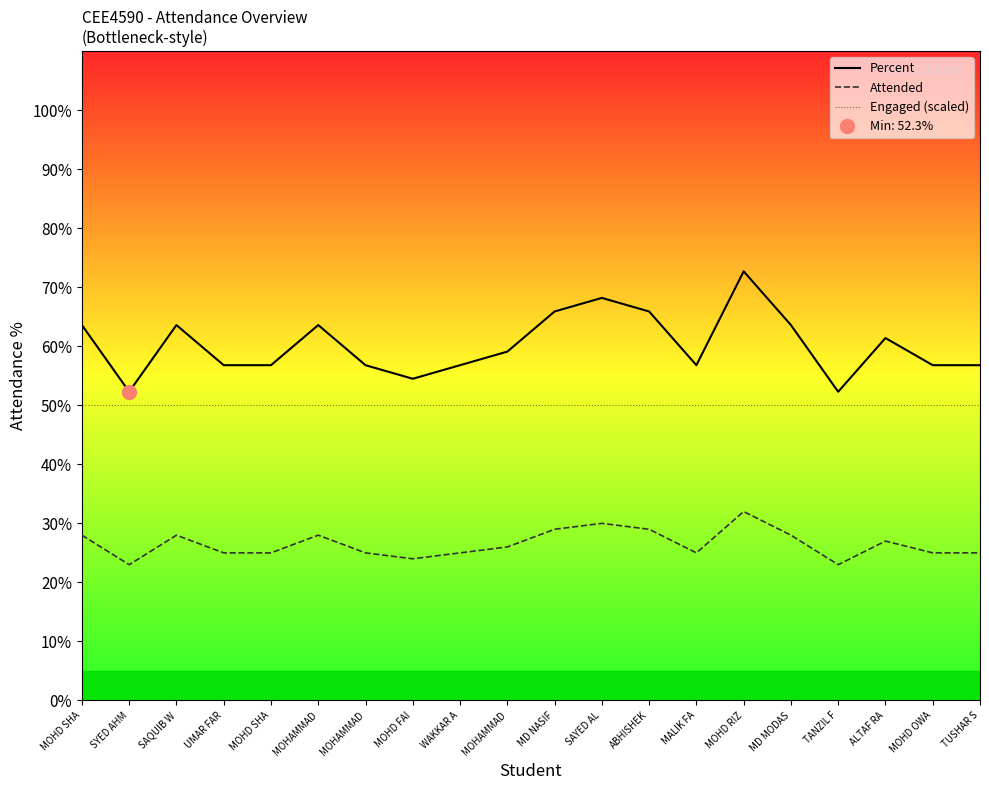

Which has a higher value, ALTAF RA or MOHD SHA?

ALTAF RA